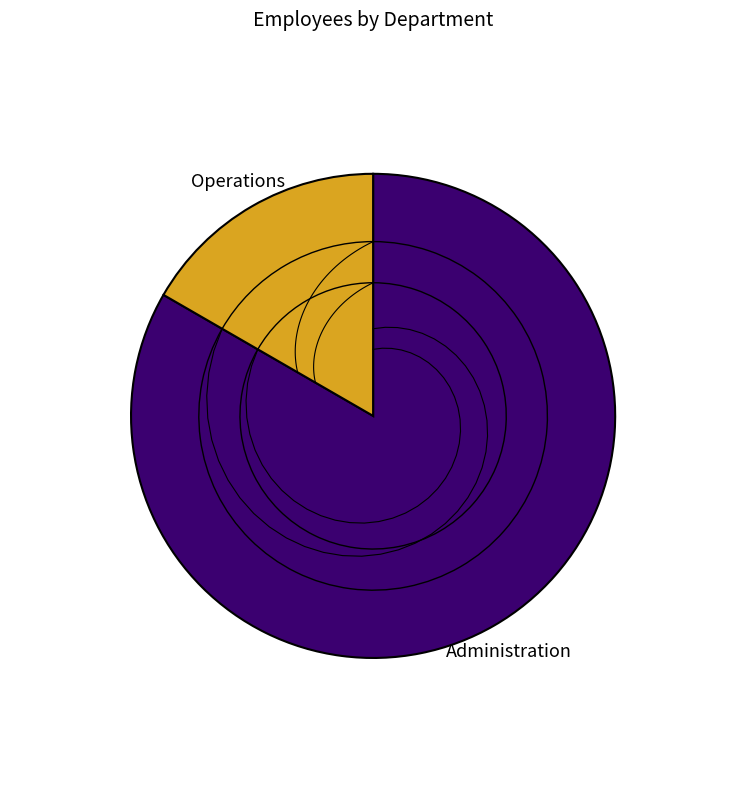

What percentage is the Administration slice, to the nearest percent?

83%